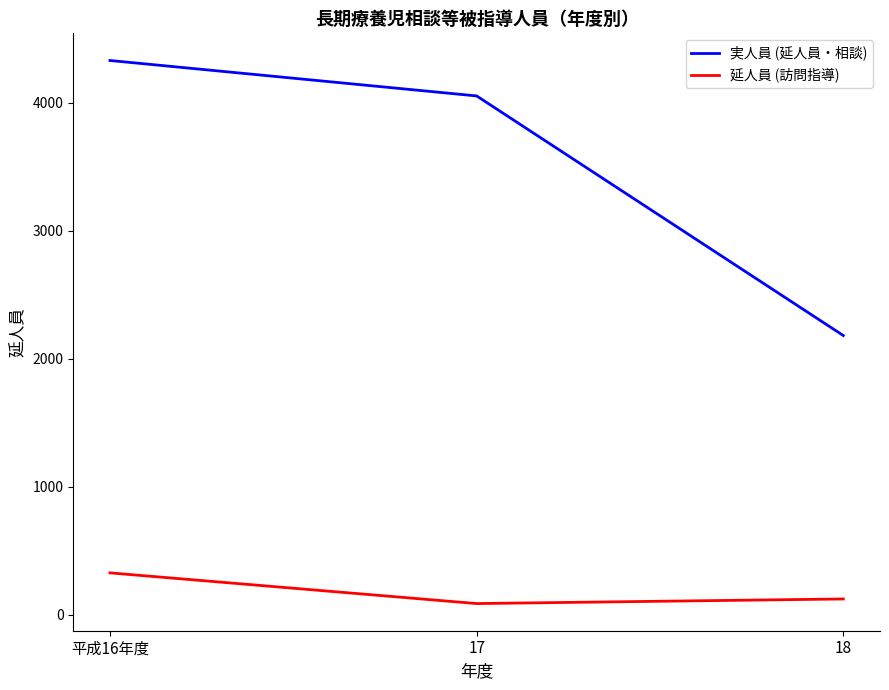

Which series has the largest range (max minus min)?

実人員 (延人員・相談)